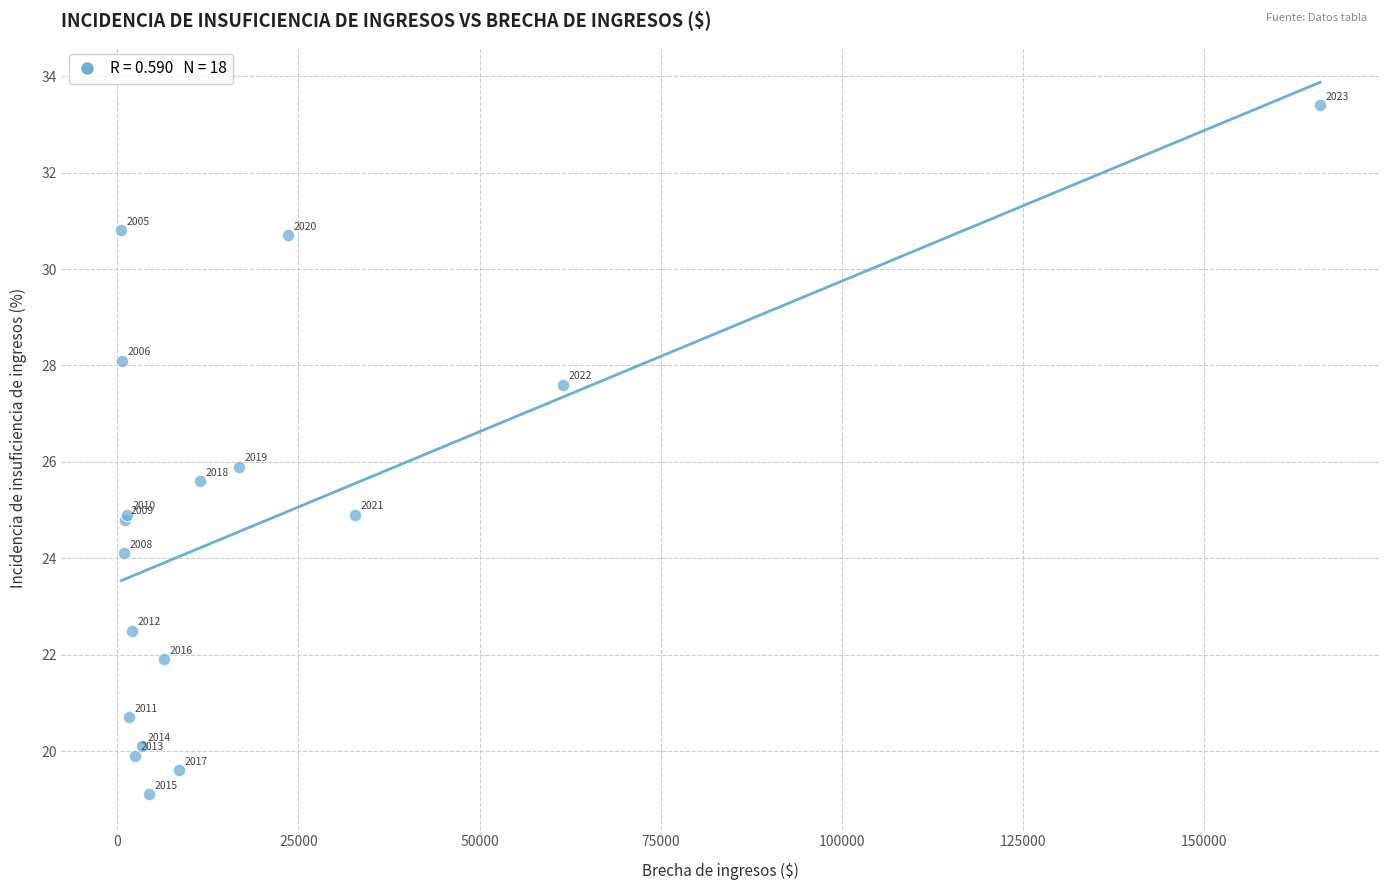

What Y value in the scatter plot is closest to 26?

25.9